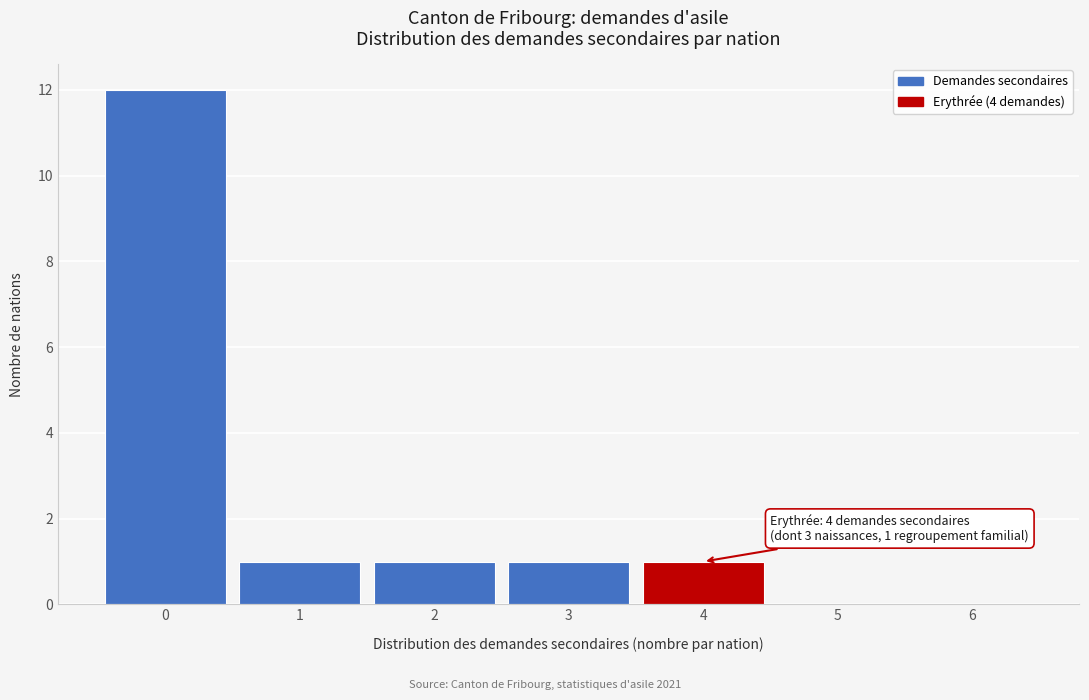

Which range on the x-axis has the tallest bar?

-0.5 to 0.5